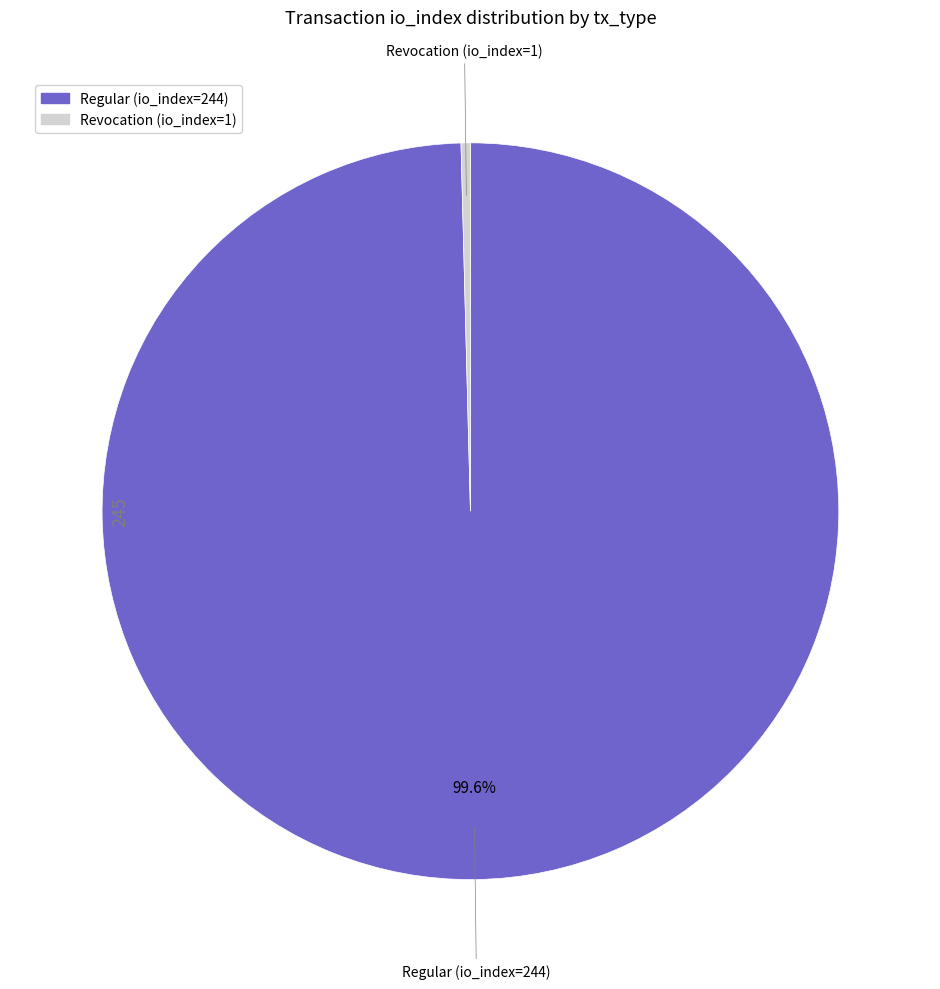

To the nearest percent, what percentage of the pie is Regular (io_index=244)?

100%